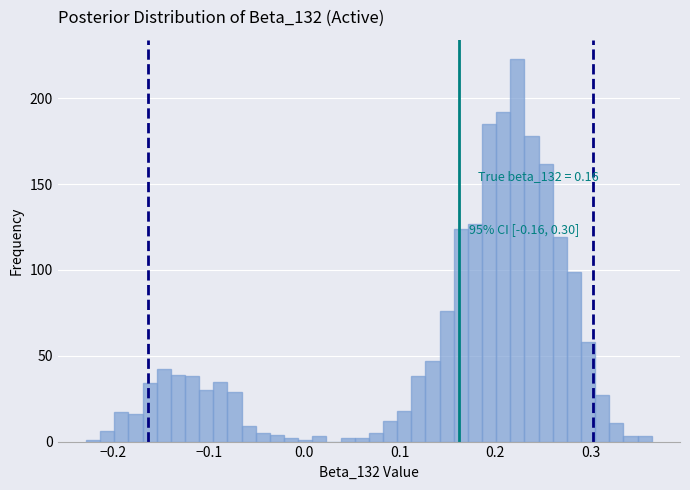

Around what value on the x-axis is the tallest bar? Give the approximate position of its centre, as read against the axis.

0.22